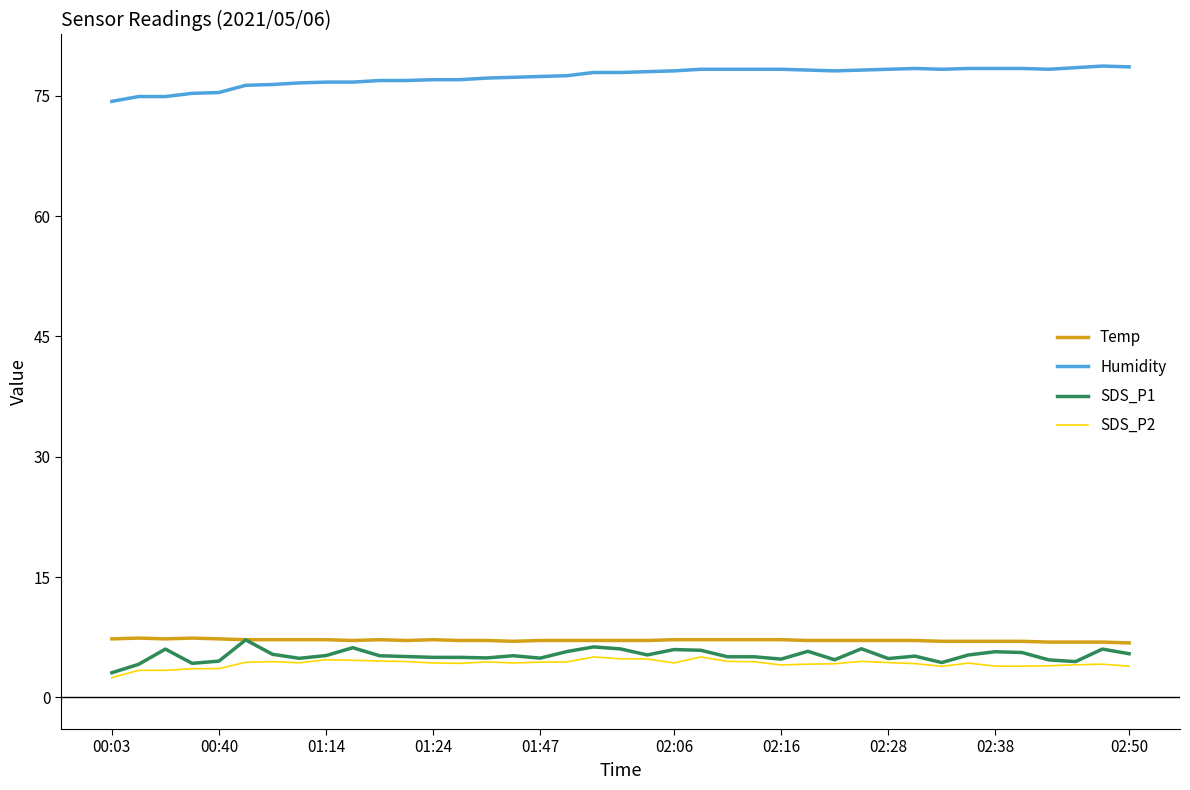

True or false: SDS_P2 and Temp cross at least once.

False